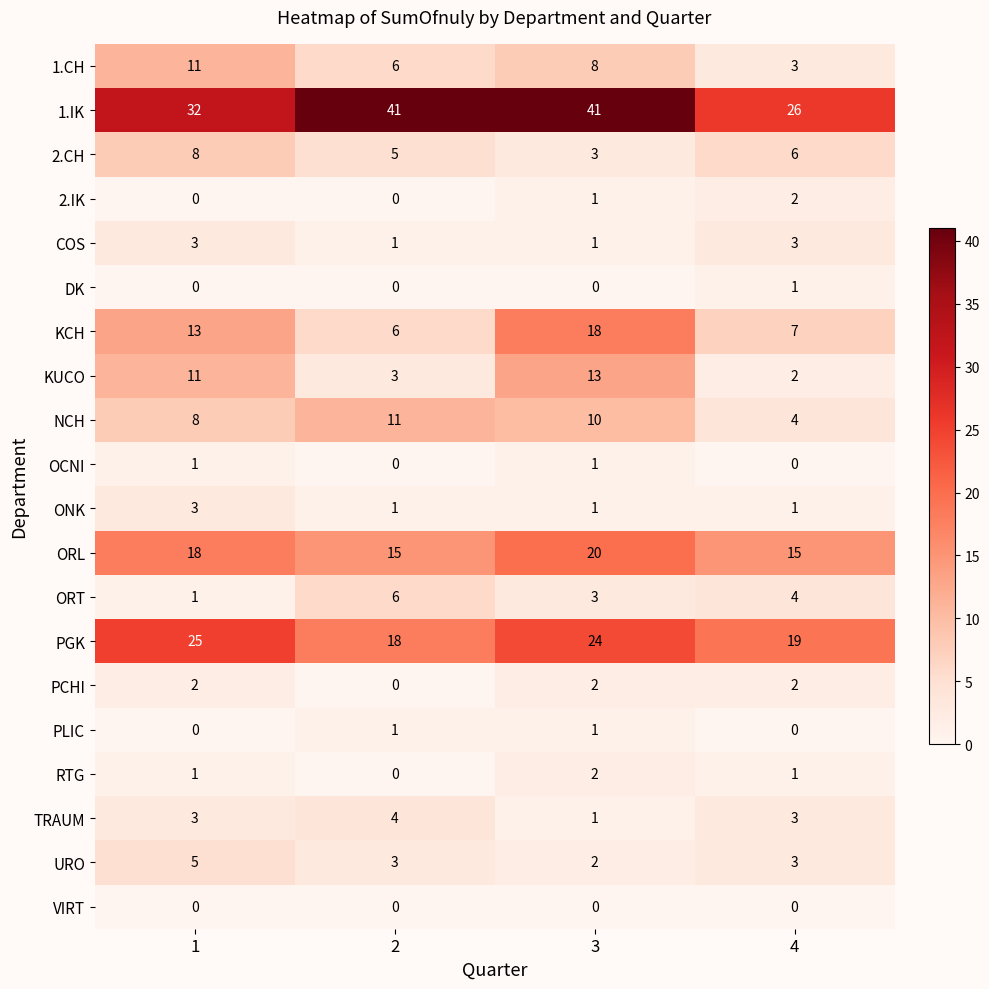

Which series has the largest range (max minus min)?

1.IK